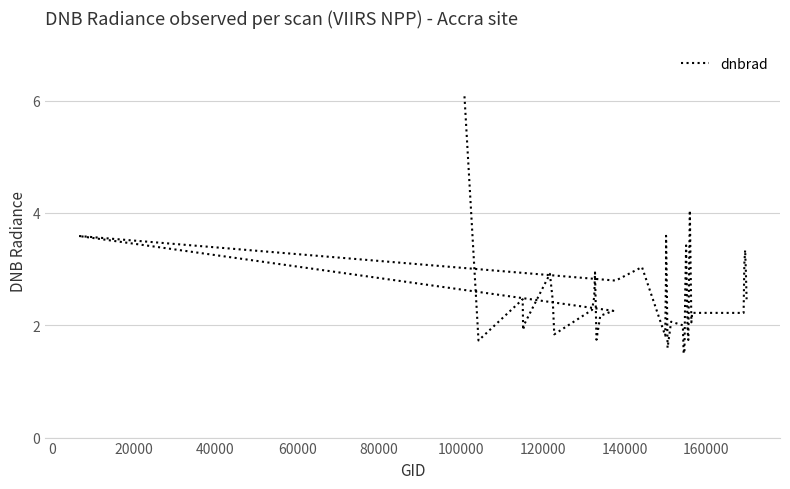

What is the value of the 15th point from the left?

3.6